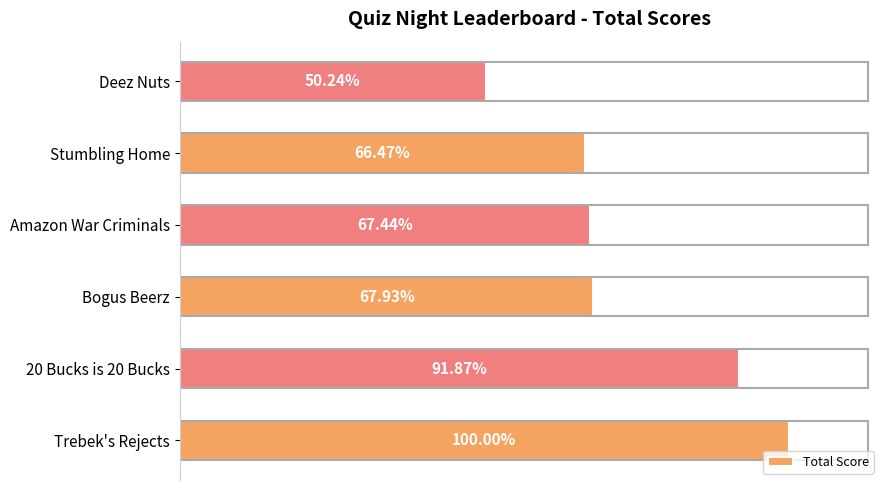

Are the bars horizontal?

Yes